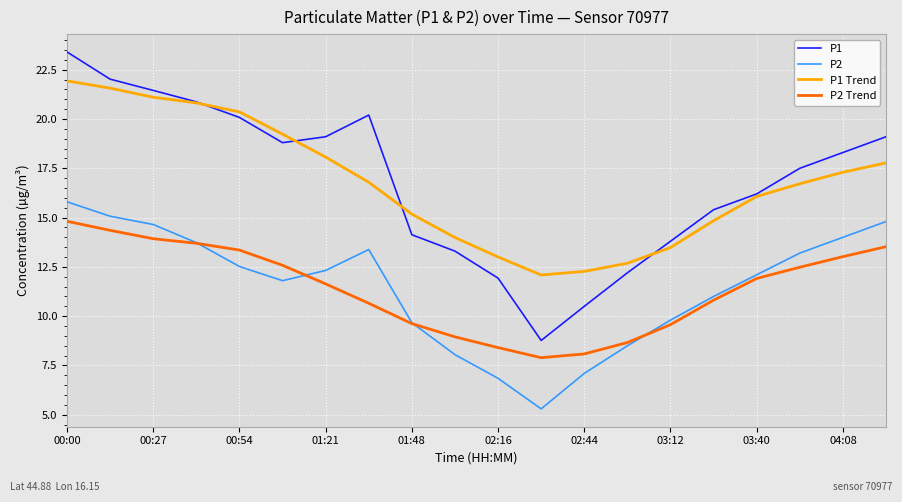

How many lines are shown in the chart?

4